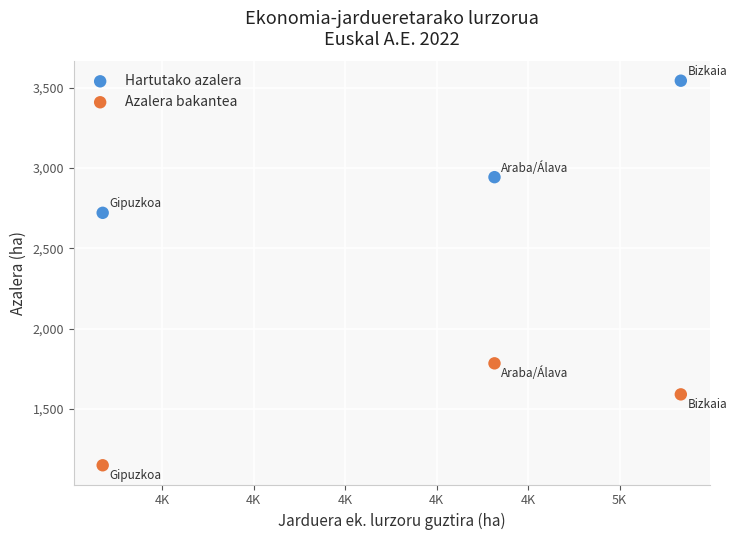

What are all the series names shown in the legend?

Hartutako azalera, Azalera bakantea